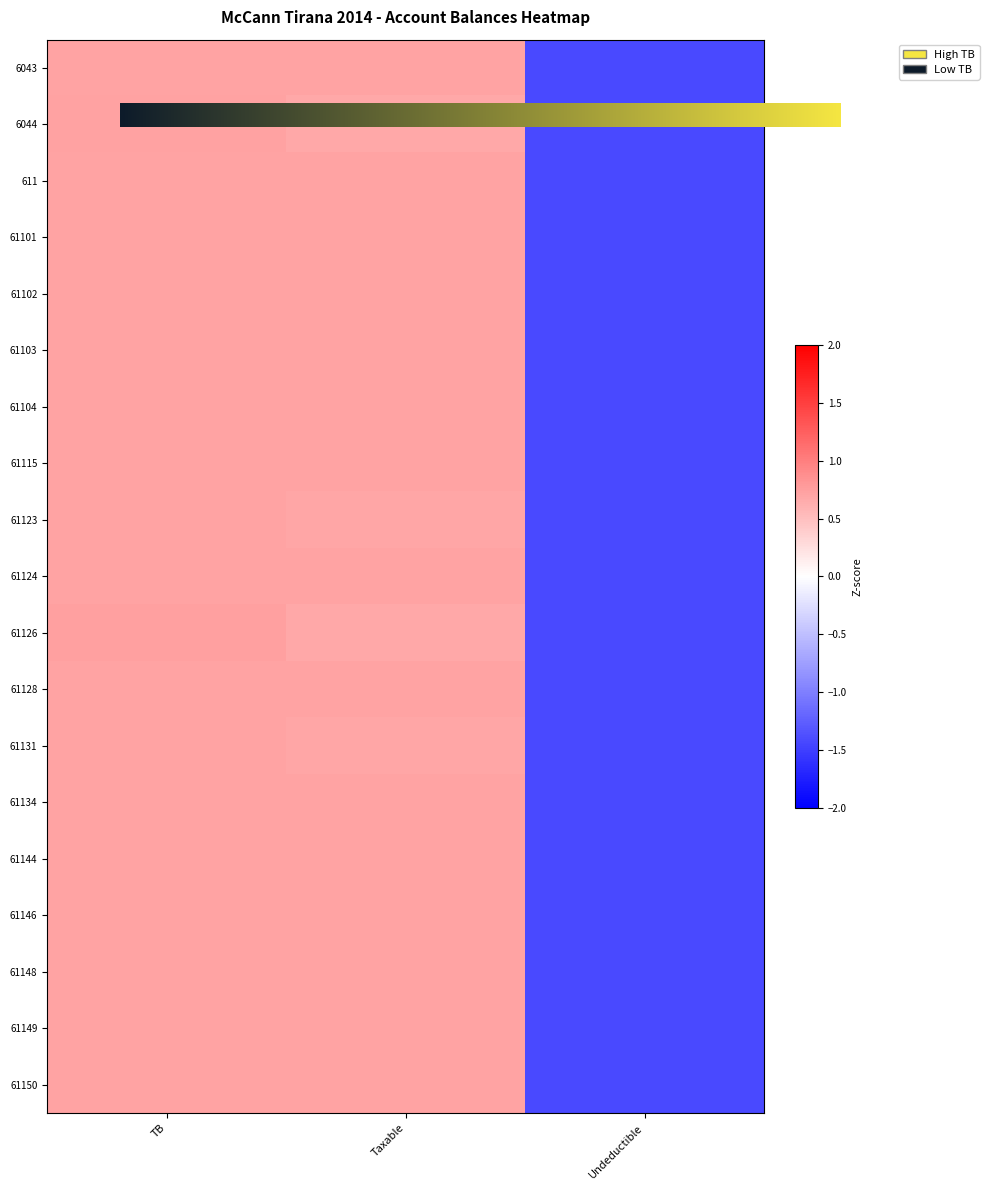

Reading left to right, transcribe all the data shown in this chart.

6043: TB=0.7	Taxable=0.7	Undeductible=-1.4
6044: TB=0.7	Taxable=0.7	Undeductible=-1.4
611: TB=0.7	Taxable=0.7	Undeductible=-1.4
61101: TB=0.7	Taxable=0.7	Undeductible=-1.4
61102: TB=0.7	Taxable=0.7	Undeductible=-1.4
61103: TB=0.7	Taxable=0.7	Undeductible=-1.4
61104: TB=0.7	Taxable=0.7	Undeductible=-1.4
61115: TB=0.7	Taxable=0.7	Undeductible=-1.4
61123: TB=0.7	Taxable=0.7	Undeductible=-1.4
61124: TB=0.7	Taxable=0.7	Undeductible=-1.4
61126: TB=0.7	Taxable=0.7	Undeductible=-1.4
61128: TB=0.7	Taxable=0.7	Undeductible=-1.4
61131: TB=0.7	Taxable=0.7	Undeductible=-1.4
61134: TB=0.7	Taxable=0.7	Undeductible=-1.4
61144: TB=0.7	Taxable=0.7	Undeductible=-1.4
61146: TB=0.7	Taxable=0.7	Undeductible=-1.4
61148: TB=0.7	Taxable=0.7	Undeductible=-1.4
61149: TB=0.7	Taxable=0.7	Undeductible=-1.4
61150: TB=0.7	Taxable=0.7	Undeductible=-1.4